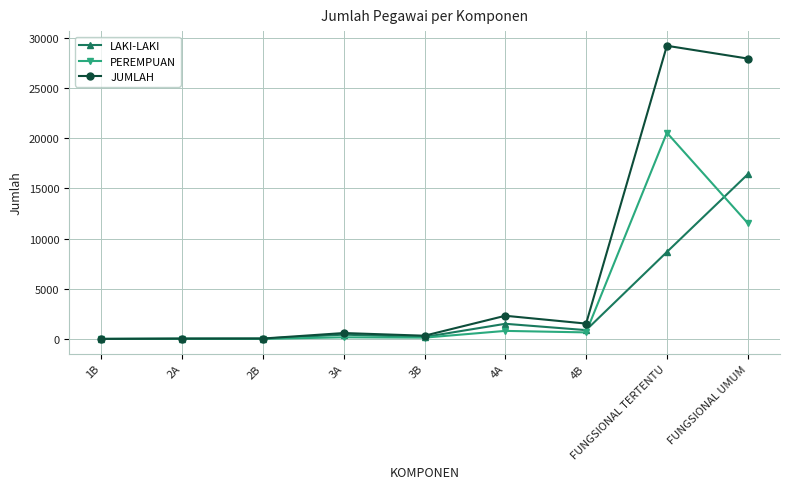

Is it true that PEREMPUAN equals 11535 at FUNGSIONAL UMUM?

True